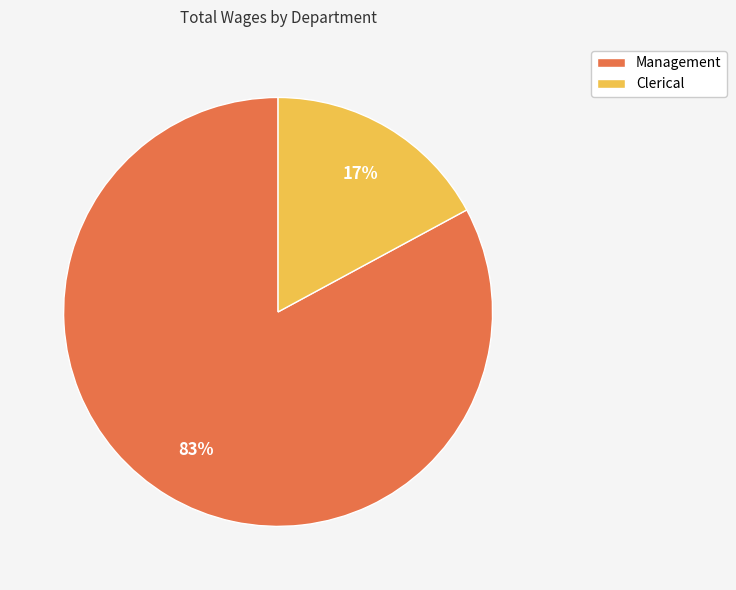

Combined, do Management and Clerical account for over 50%?

Yes